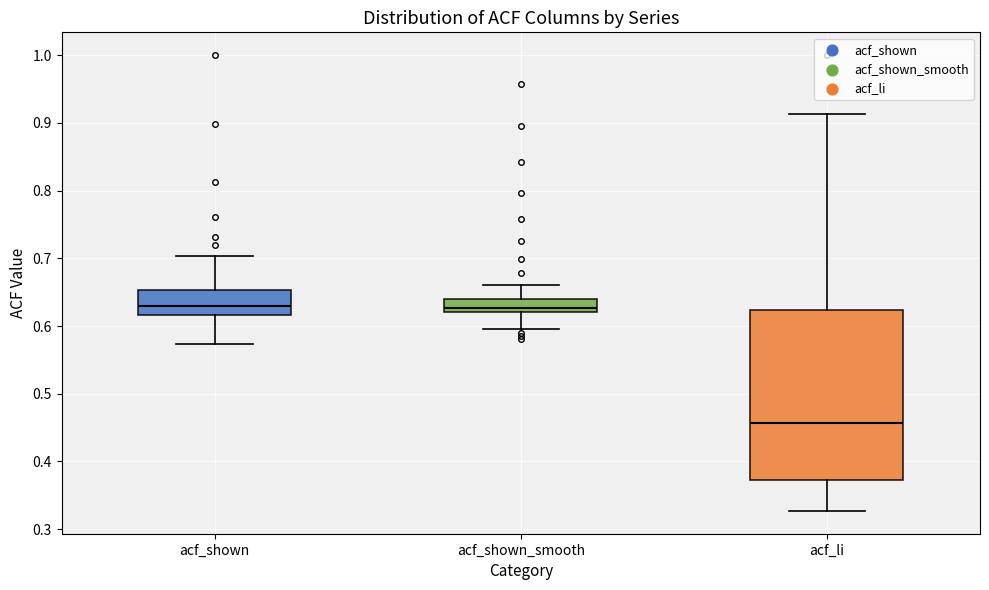

Reading left to right, read every box against the y-axis: the position of its median line, the range the box covers, and the ends of its whiskers. The values are not printed on the chart, so give them approximately, as read against the axis.

acf_shown: median 0.63, box 0.62 to 0.65, whiskers 0.57 to 0.70
acf_shown_smooth: median 0.63, box 0.62 to 0.64, whiskers 0.60 to 0.66
acf_li: median 0.46, box 0.37 to 0.62, whiskers 0.33 to 0.91